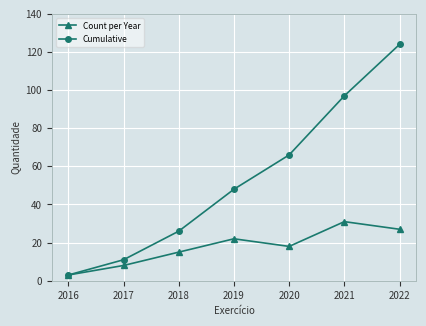

Count the number of categories in the chart.

7